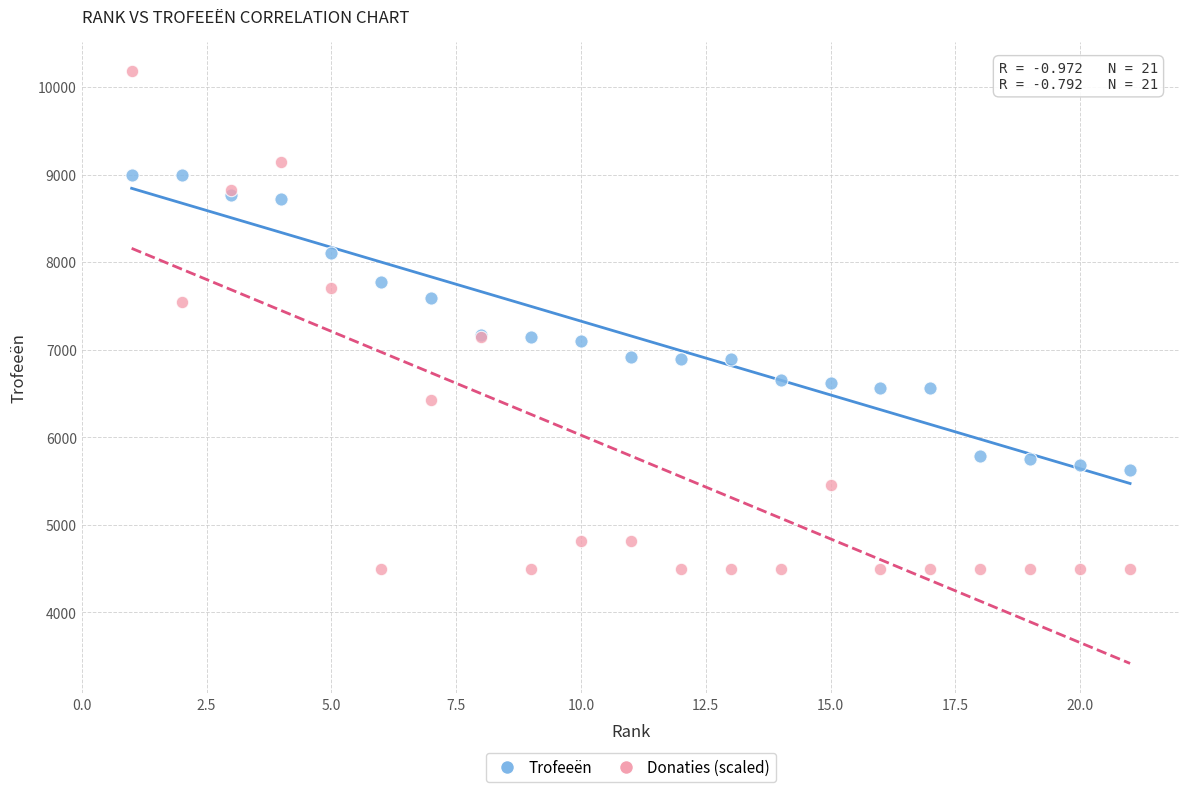

Which series has the widest spread of Y values?

Donaties (scaled)